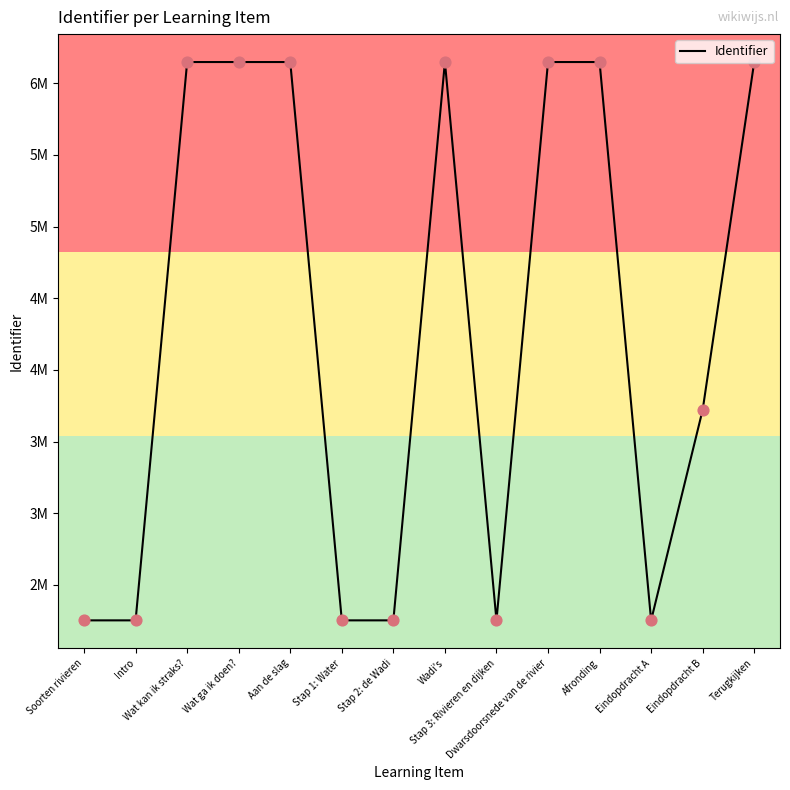

Does the chart have visible grid lines?

No